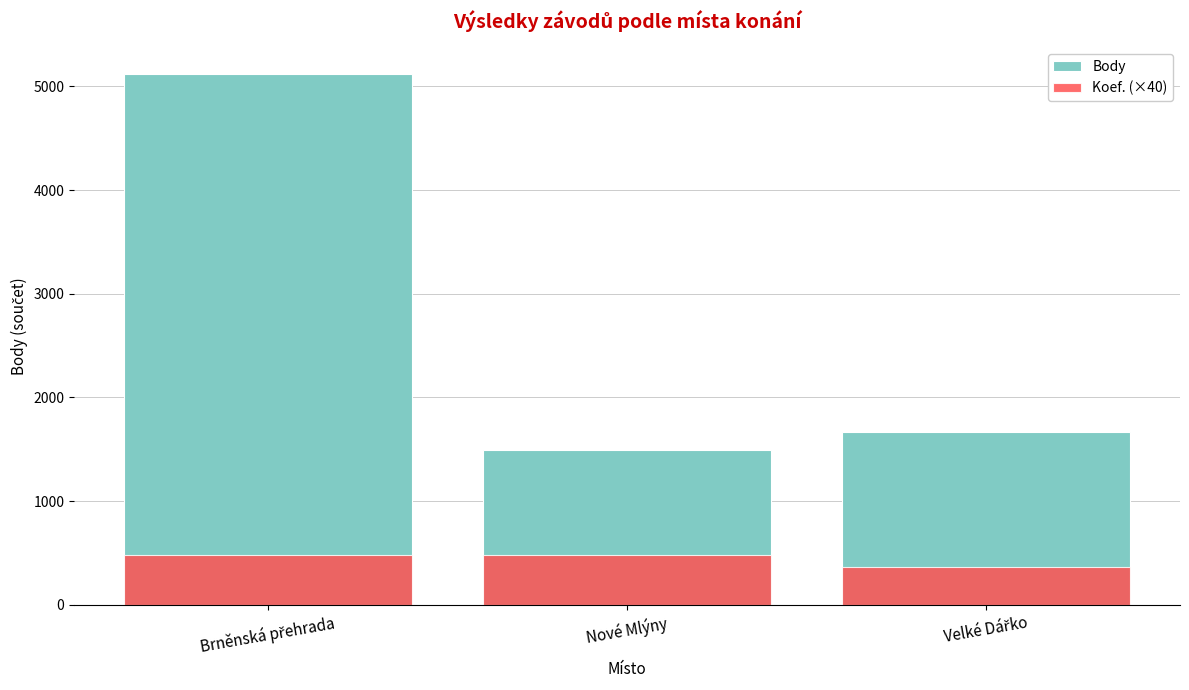

What is the difference between the highest and lowest values at Velké Dářko?

1307